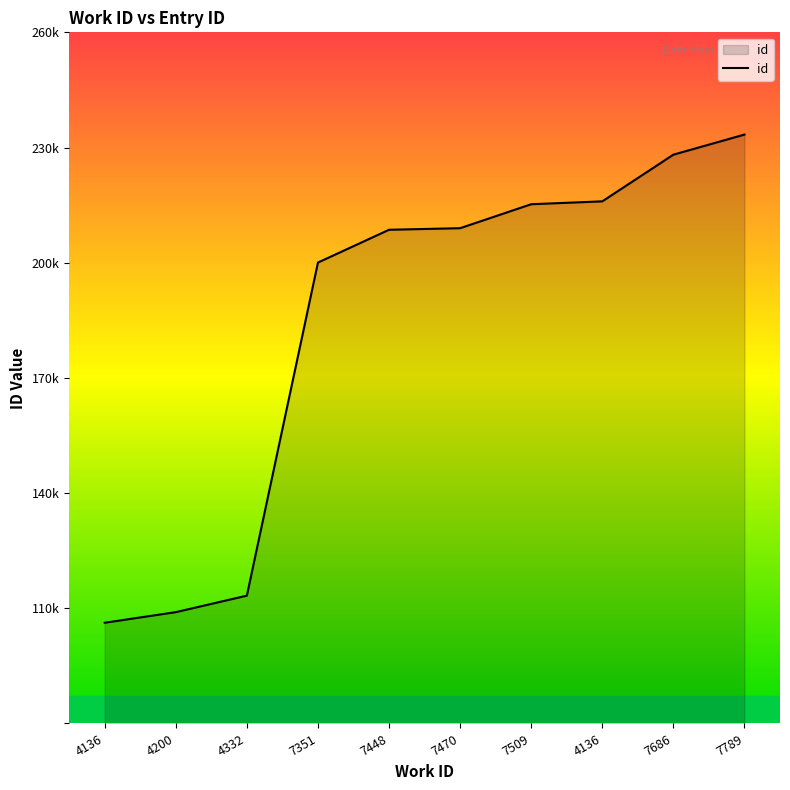

Reading right to left, what are all the values shown in this chart?

7789=23337	7686=22814	4136=21598	7509=21523	7470=20899	7448=20858	7351=20004	4332=11329	4200=10899	4136=10623